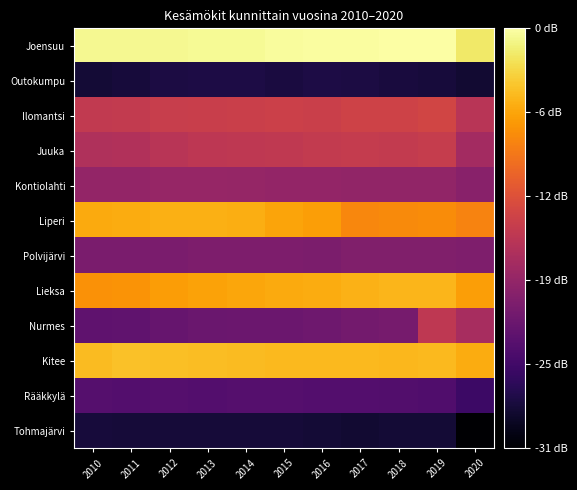

What is the difference between the highest and lowest values at 2019?

0.6